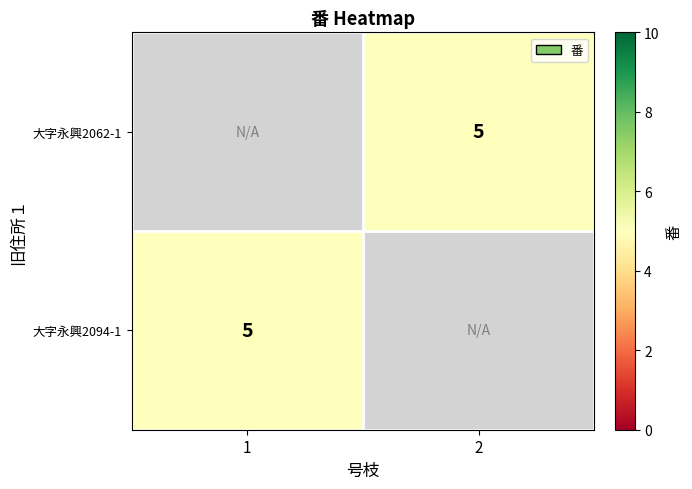

Is the value of 大字永興2094-1 at 1 greater than the value of 大字永興2062-1 at 2?

No